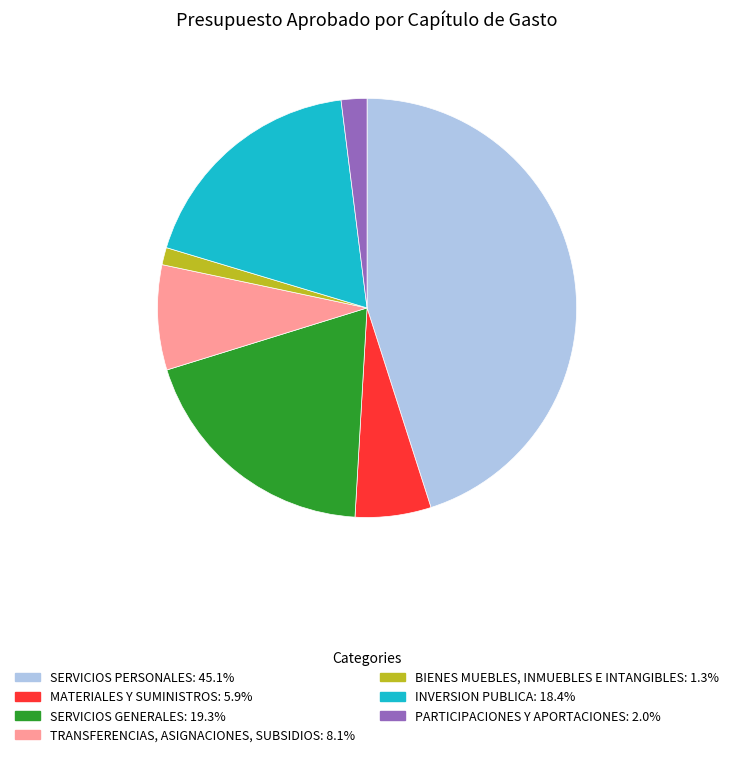

Is there a majority slice in this chart?

No